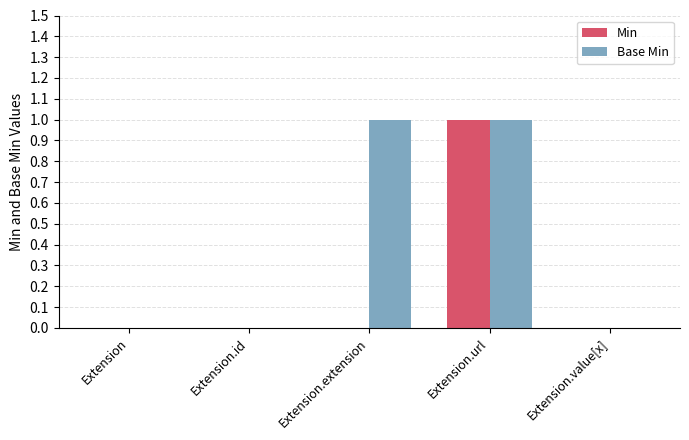

Which series has the largest total across all categories?

Base Min